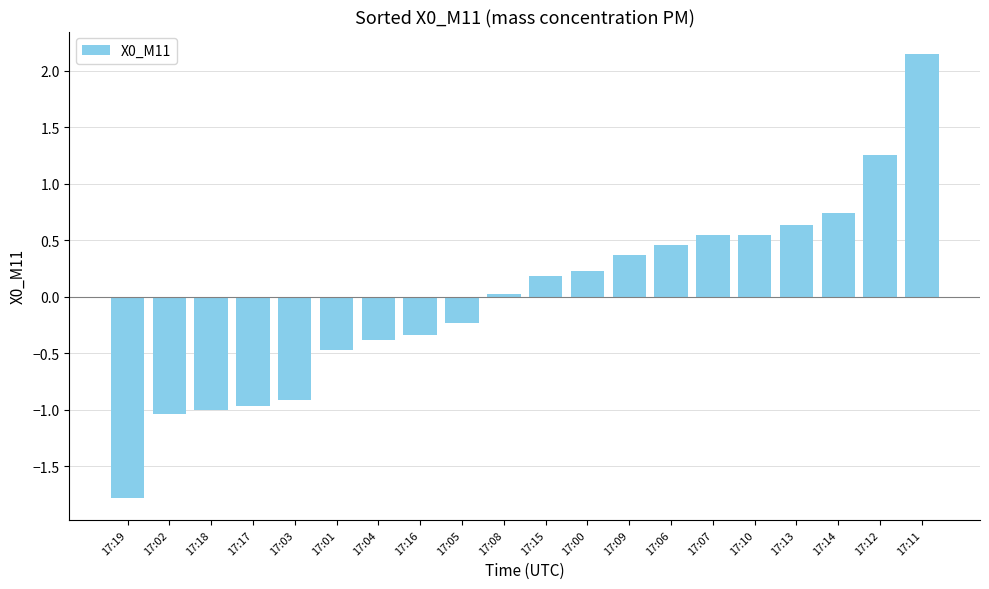

What is the value of the 2nd bar from the left?

-1.0